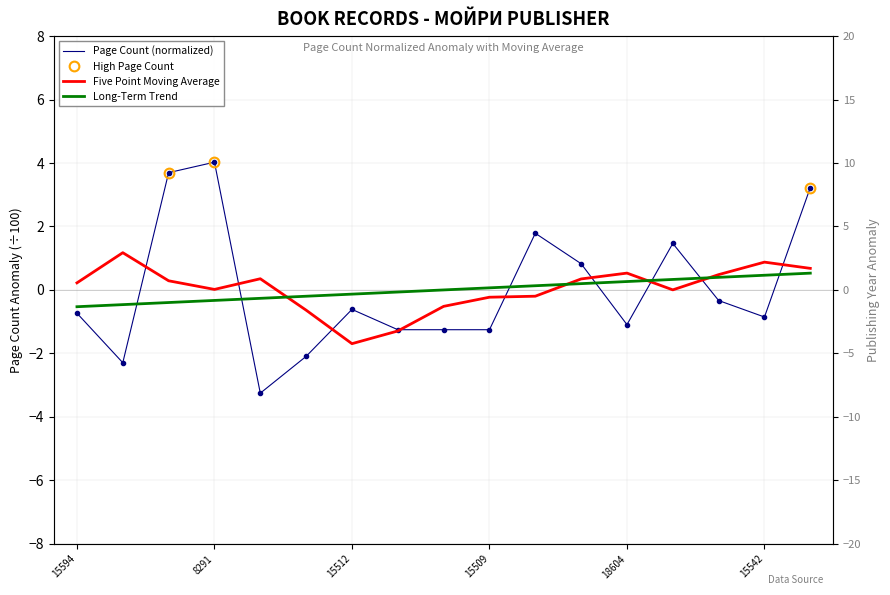

Where does the Five Point Moving Average series first go above 0?

15594